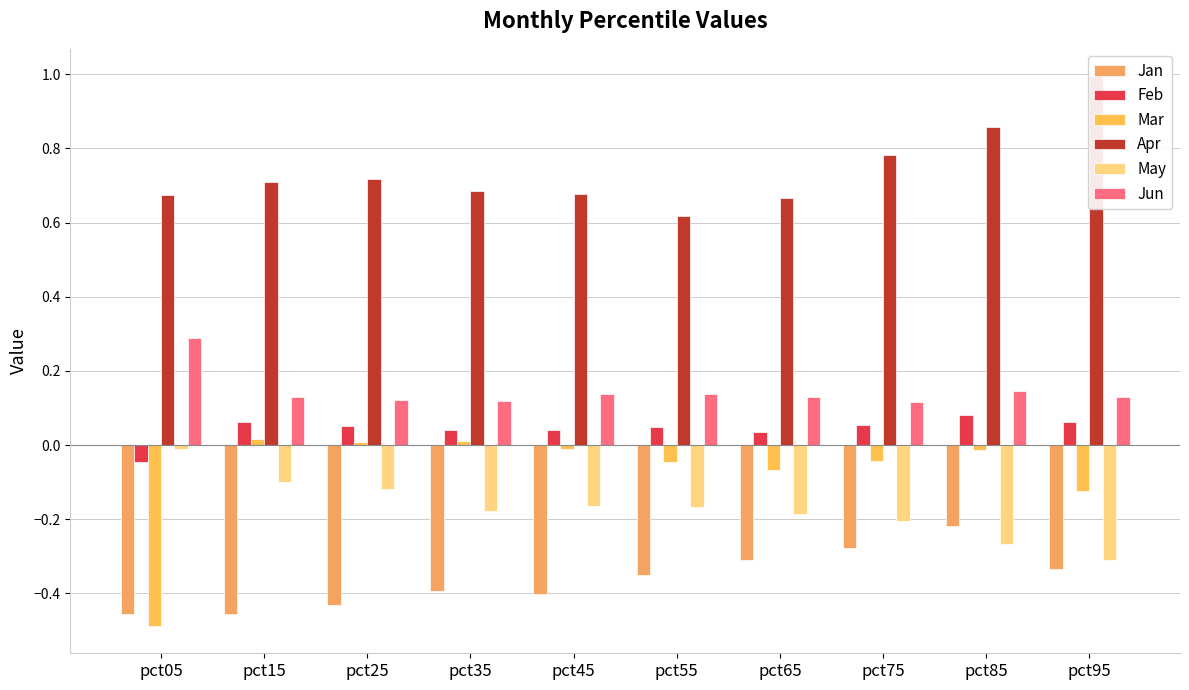

At which category is the sum across all series the highest?

pct85